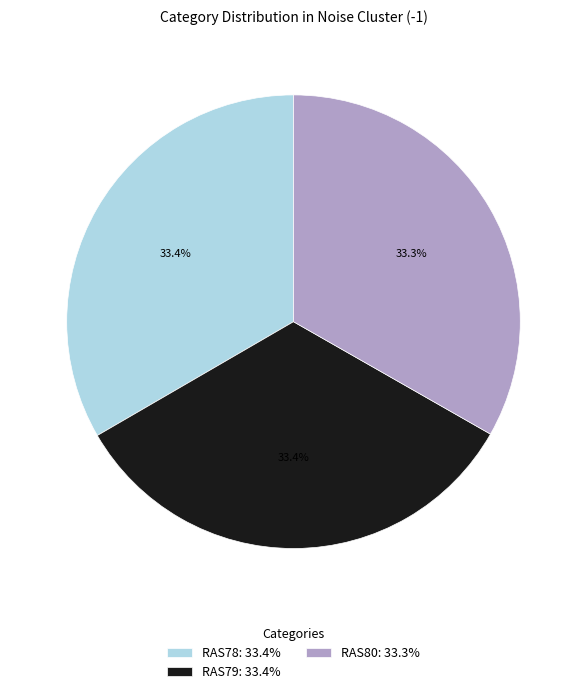

What is the total percentage of RAS78 and RAS79?

66.7%